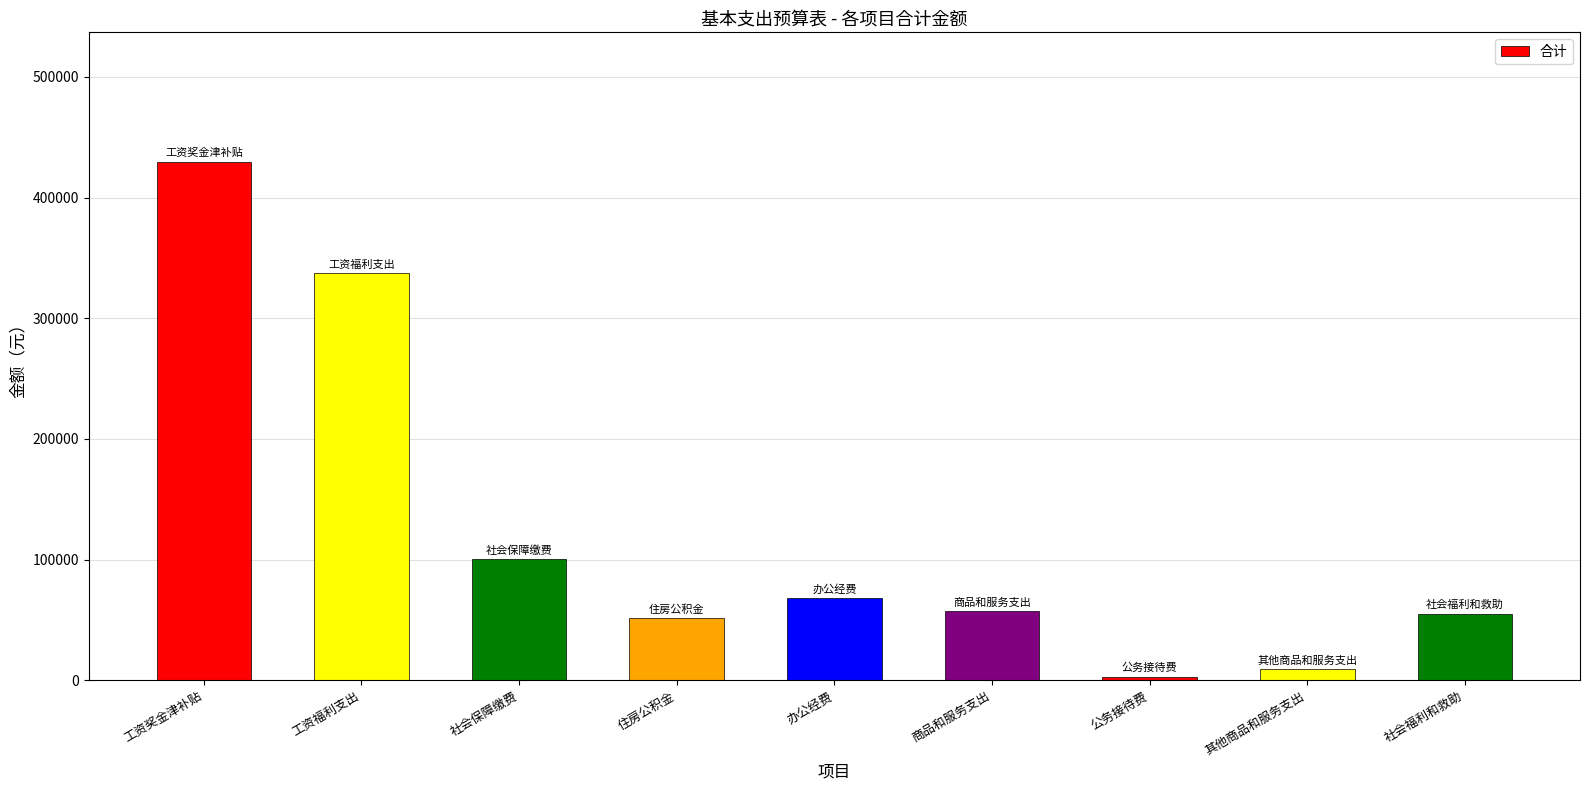

The chart shows a value of 67854.5 at 办公经费. True or false?

True